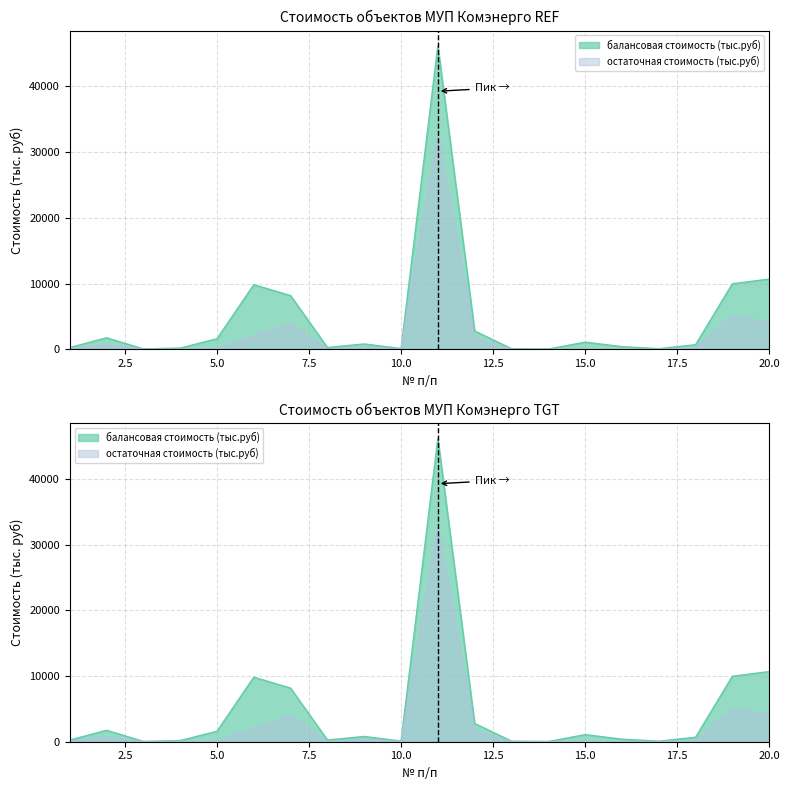

List the labels in order of балансовая стоимость (тыс.руб) value, largest first.

11, 20, 19, 6, 7, 12, 2, 5, 15, 9, 18, 16, 8, 1, 4, 10, 13, 17, 3, 14